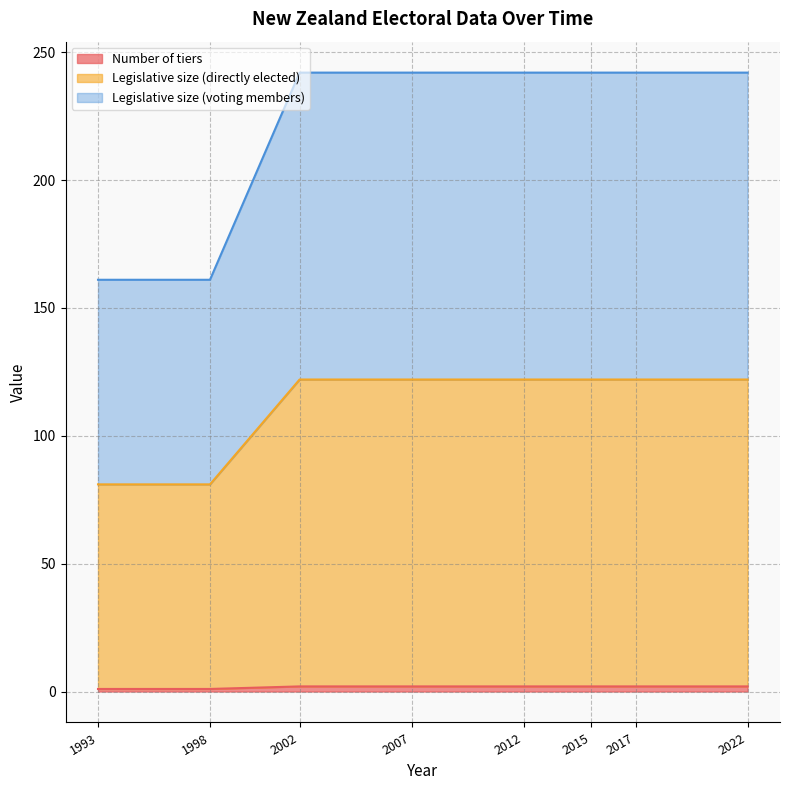

How many lines are shown in the chart?

3